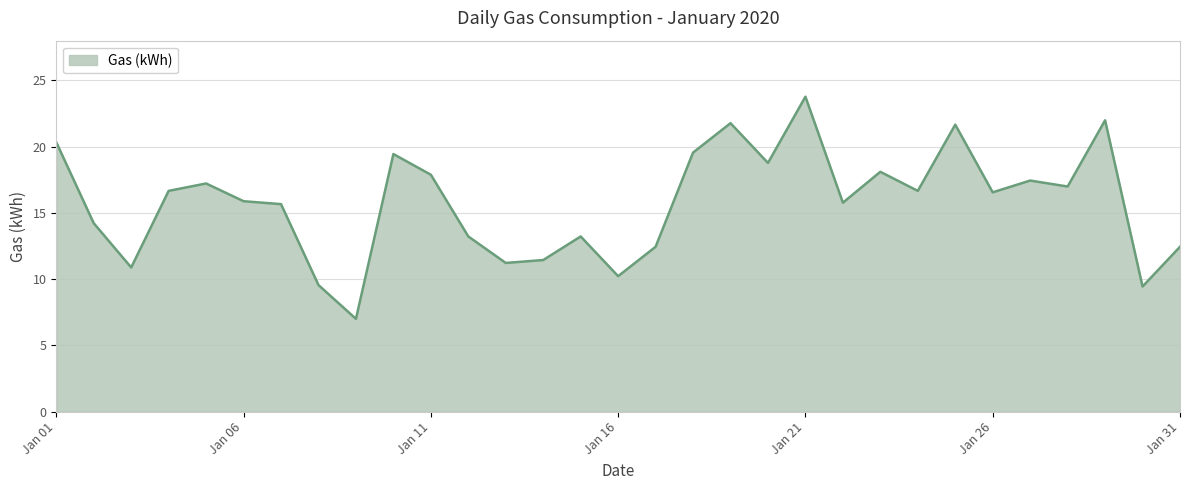

How many categories are shown in the chart?

31